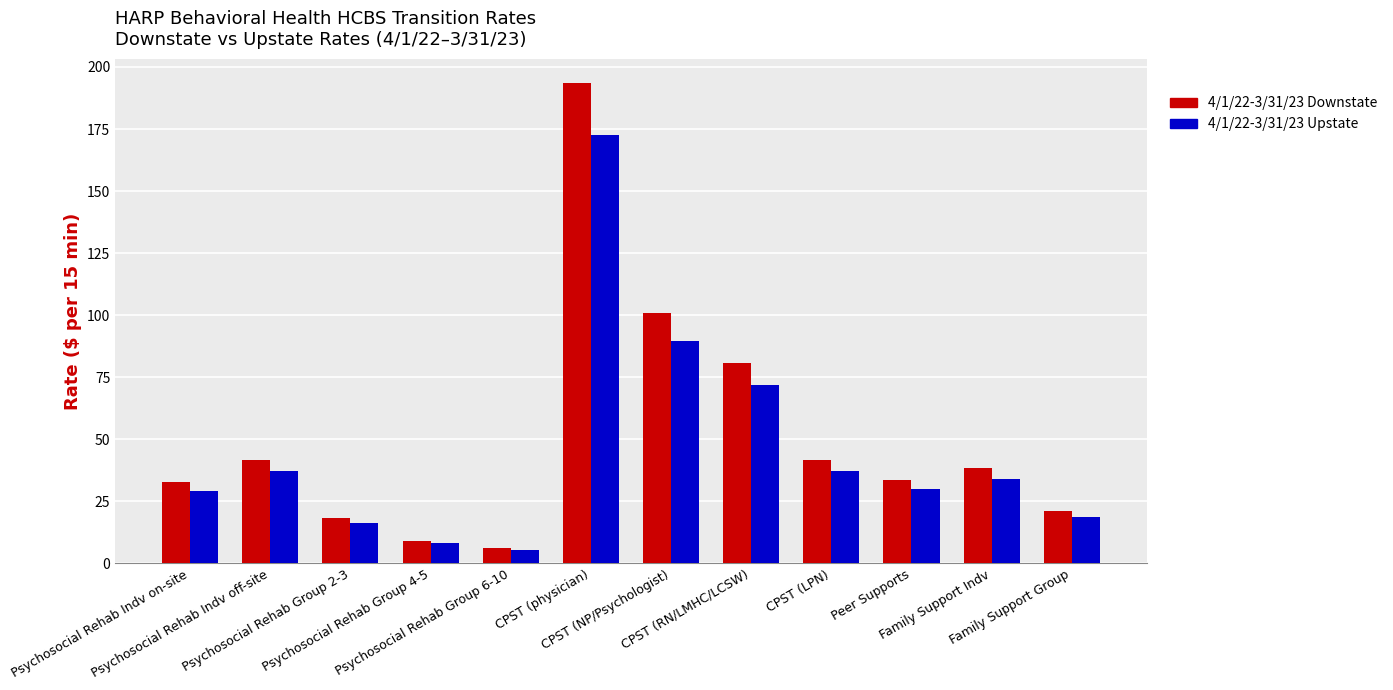

What is the difference between the 4/1/22-3/31/23 Upstate values at Peer Supports and Psychosocial Rehab Group 4-5?

21.7